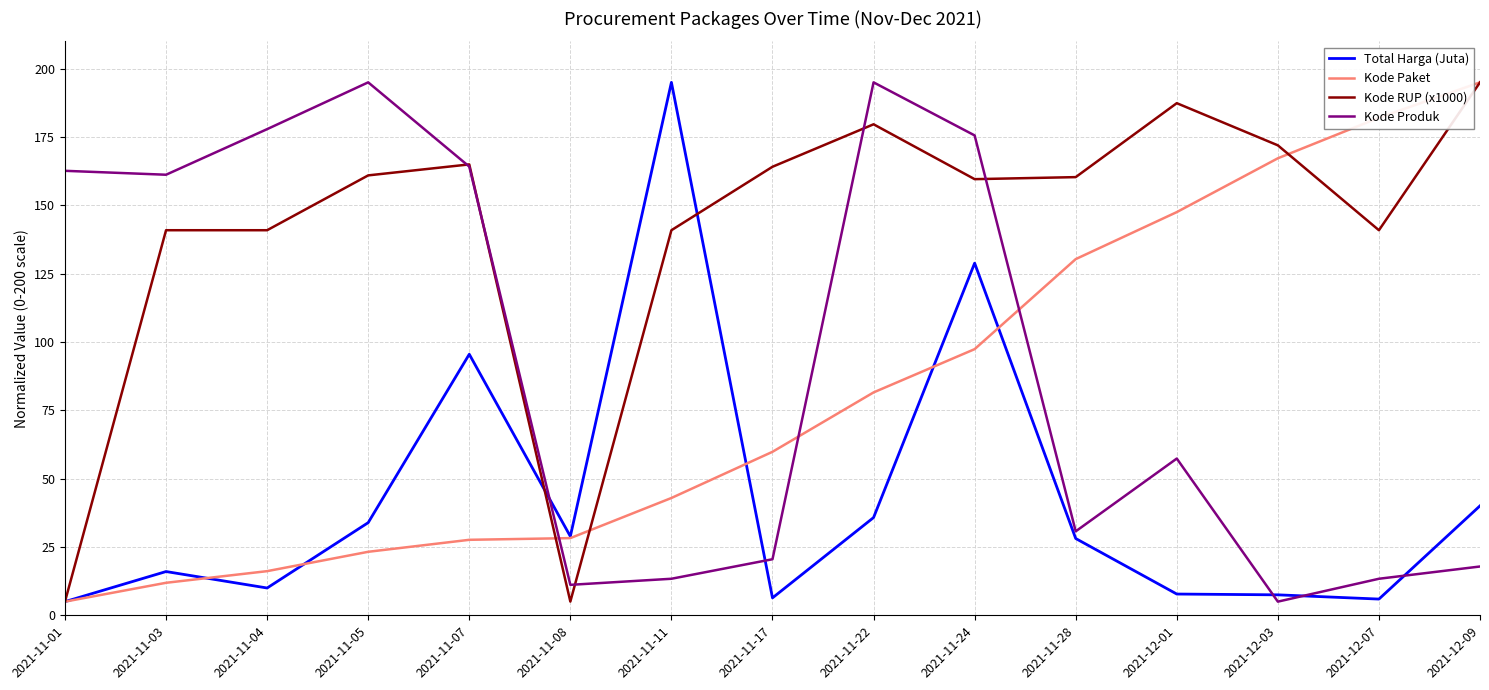

What position from the right is 2021-11-01?

15